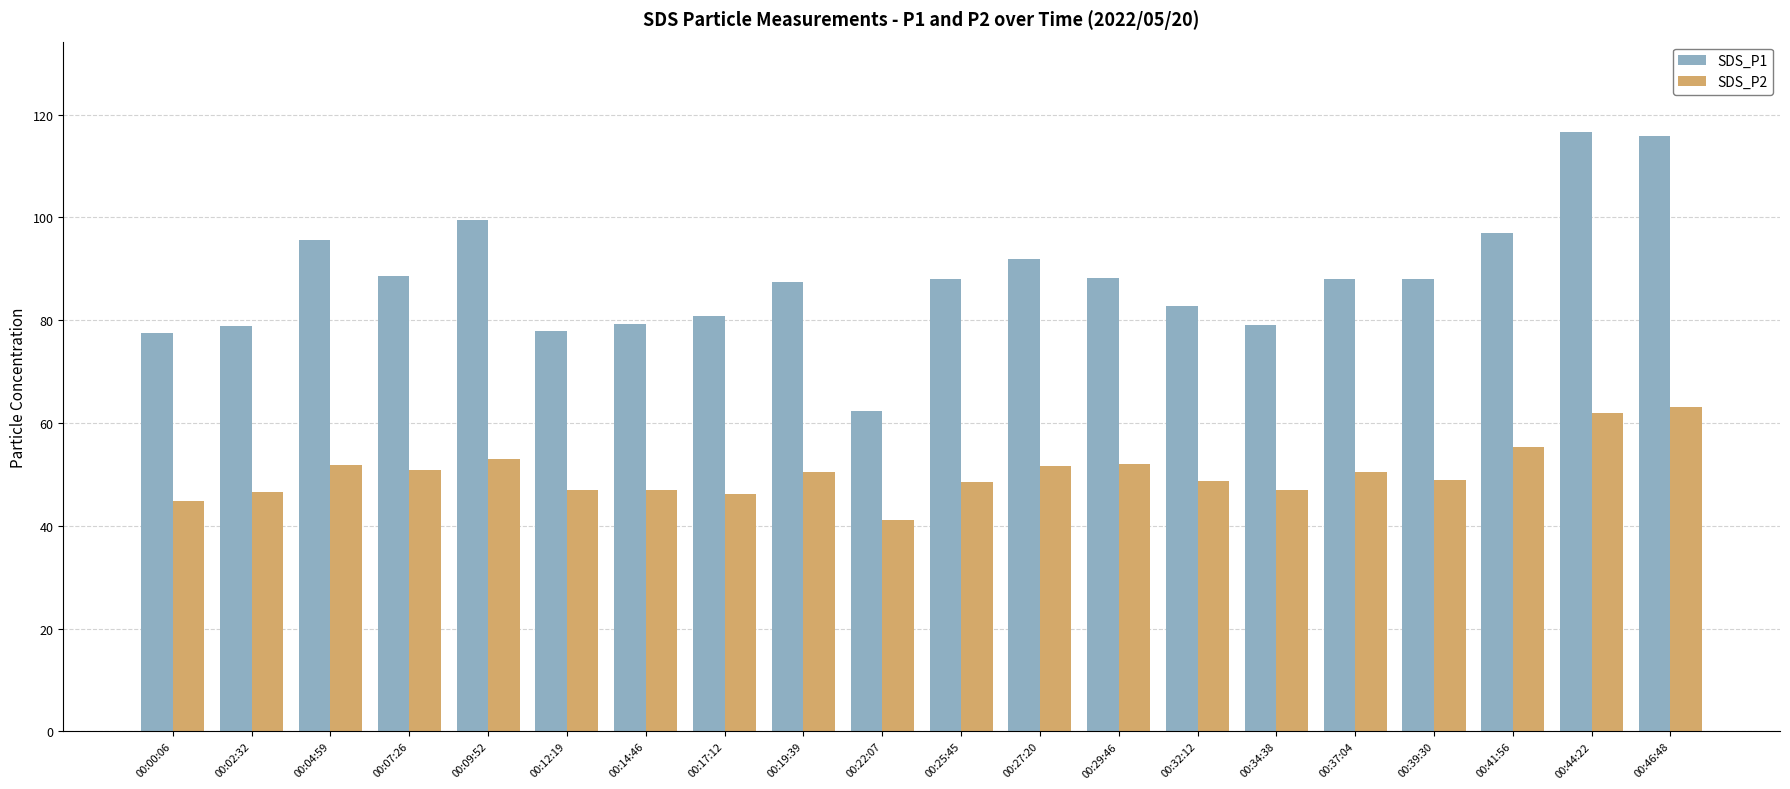

At which label does SDS_P1 reach its minimum?

00:22:07